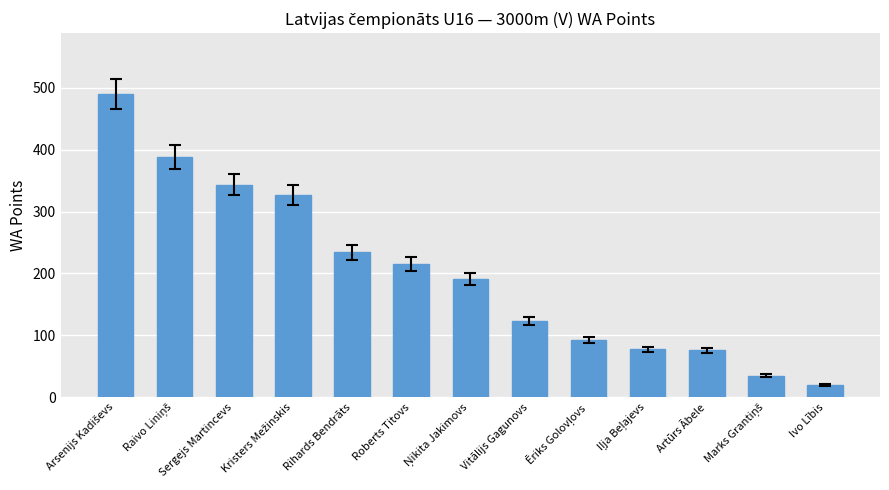

What is the greatest value displayed?

490